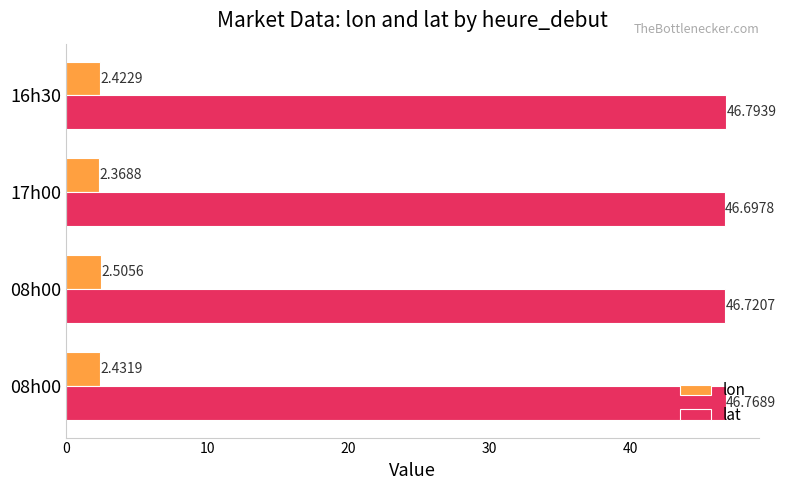

How many distinct data groups are displayed?

2